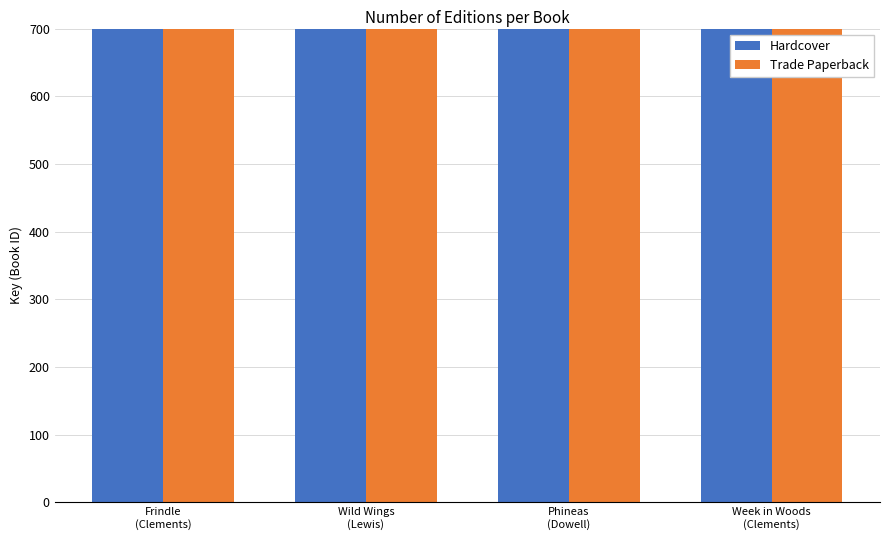

Reading left to right, extract all data points from this chart.

Hardcover: Frindle
(Clements)=336458	Wild Wings
(Lewis)=75093892	Phineas
(Dowell)=28434649	Week in Woods
(Clements)=1427580
Trade Paperback: Frindle
(Clements)=336458	Wild Wings
(Lewis)=75093892	Phineas
(Dowell)=28434649	Week in Woods
(Clements)=1427580